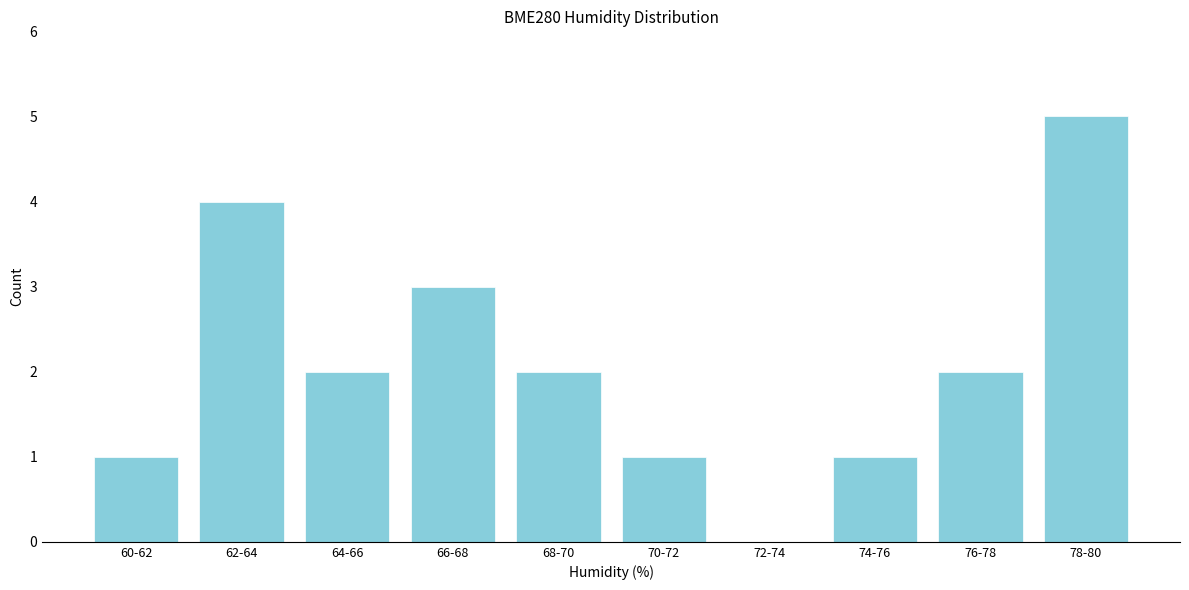

Reading left to right, list all the values displayed in this chart.

60-62=1	62-64=4	64-66=2	66-68=3	68-70=2	70-72=1	72-74=0	74-76=1	76-78=2	78-80=5